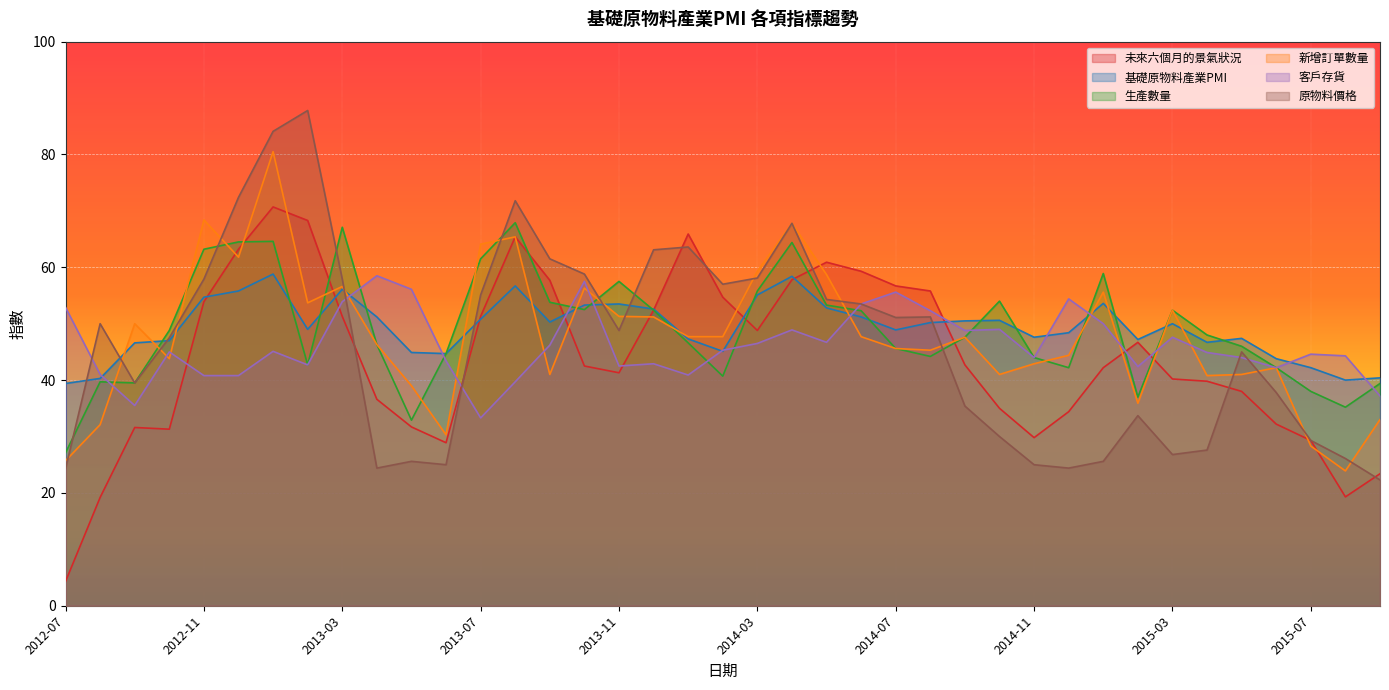

What is the lowest value of the 生產數量 series?

27.1